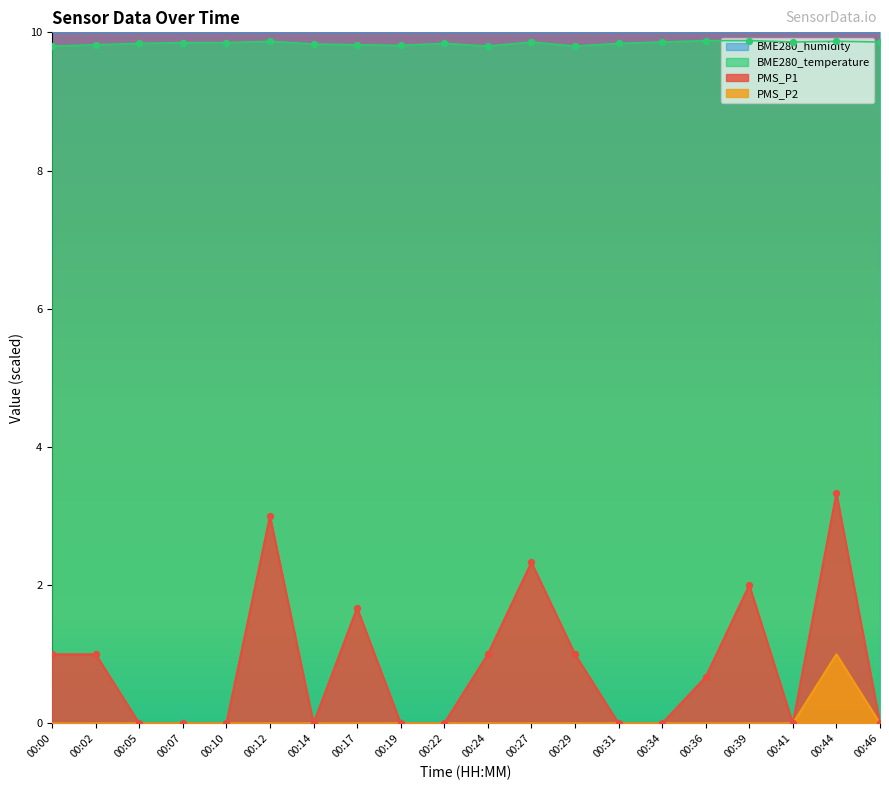

Which series contains the lowest Y value?

PMS_P1